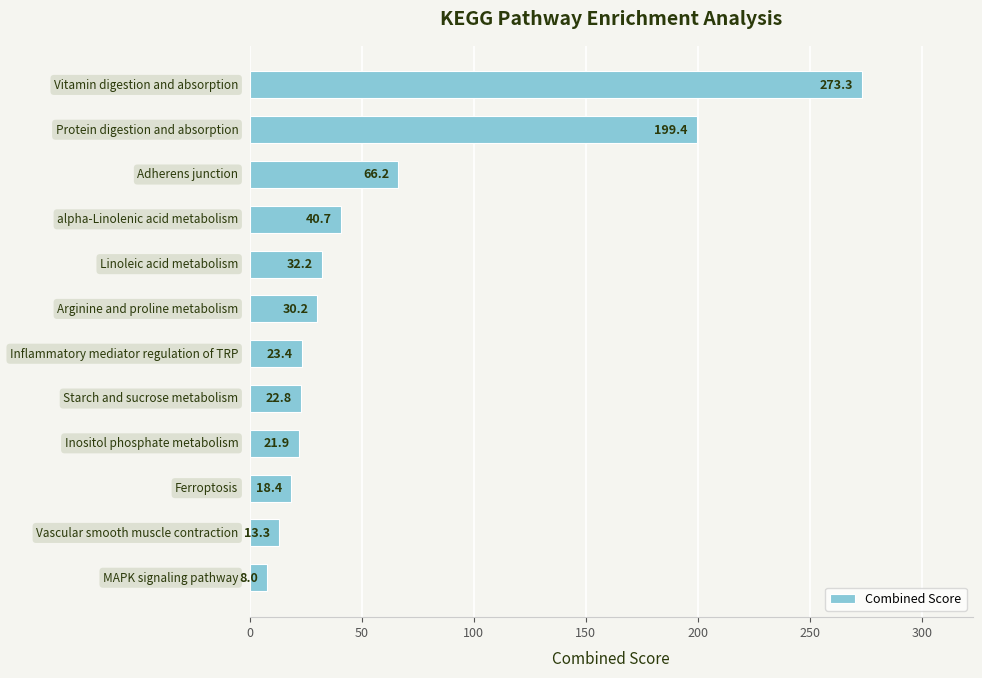

What is the maximum value shown in the chart?

273.3